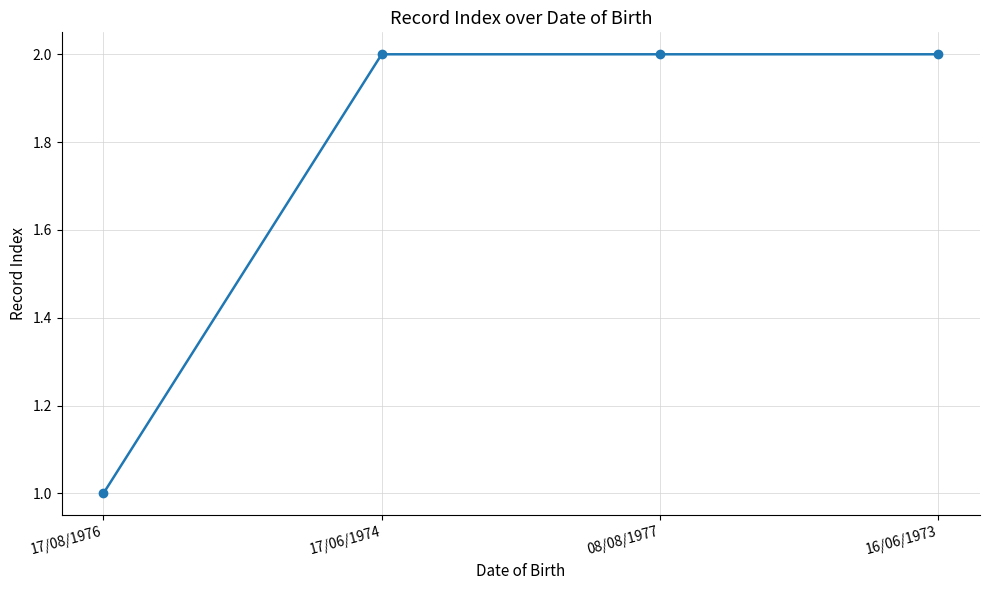

How many categories are shown in the chart?

4